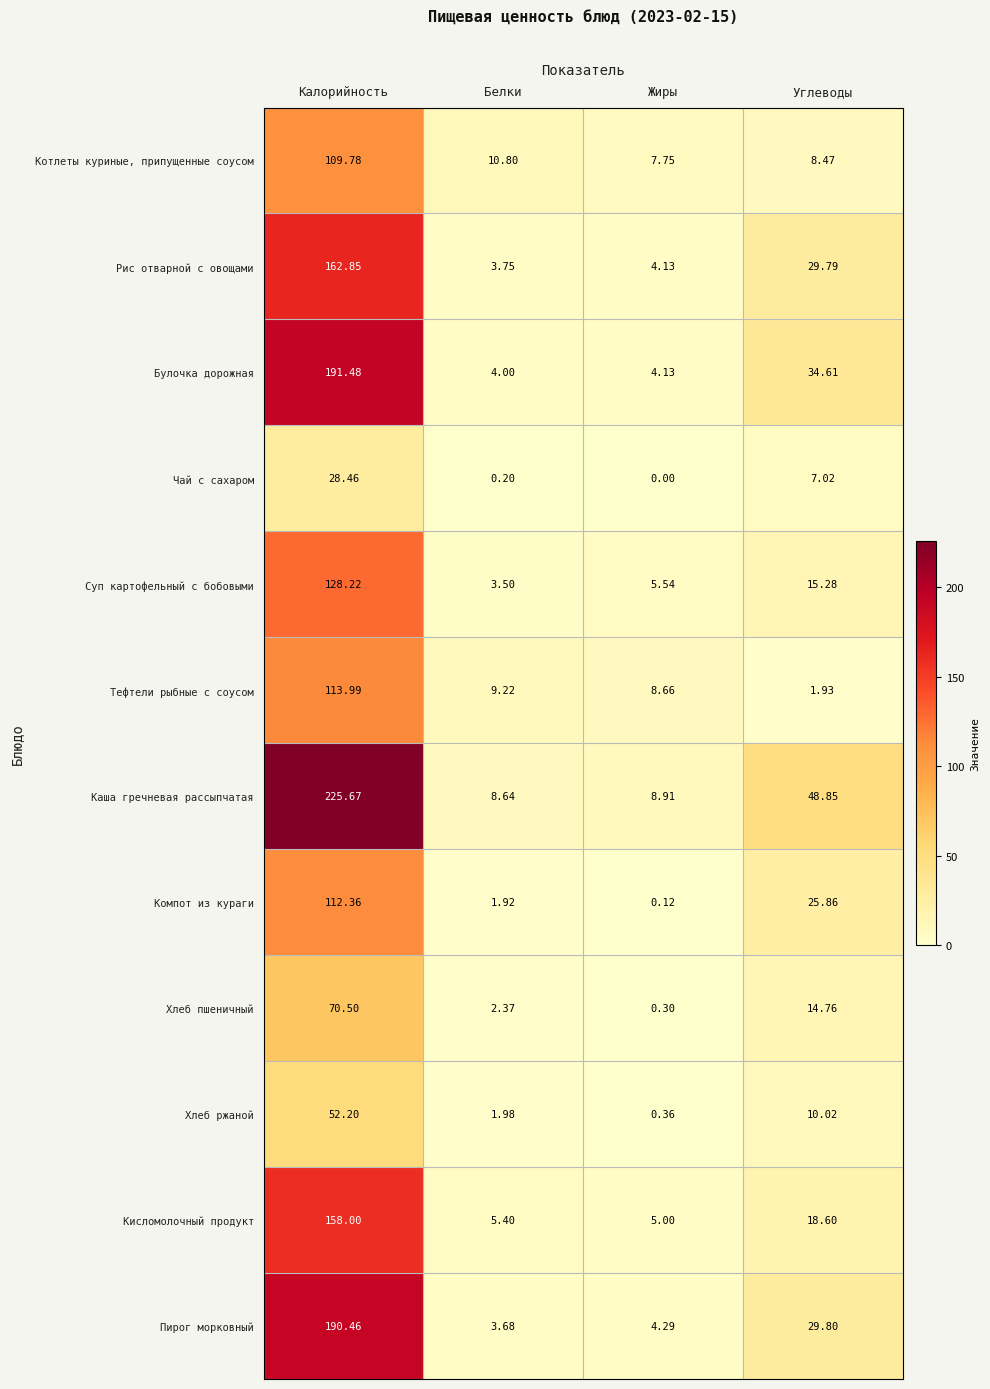

Rank the series at Углеводы from highest to lowest value.

Каша гречневая рассыпчатая, Булочка дорожная, Пирог морковный, Рис отварной с овощами, Компот из кураги, Кисломолочный продукт, Суп картофельный с бобовыми, Хлеб пшеничный, Хлеб ржаной, Котлеты куриные, припущенные соусом, Чай с сахаром, Тефтели рыбные с соусом